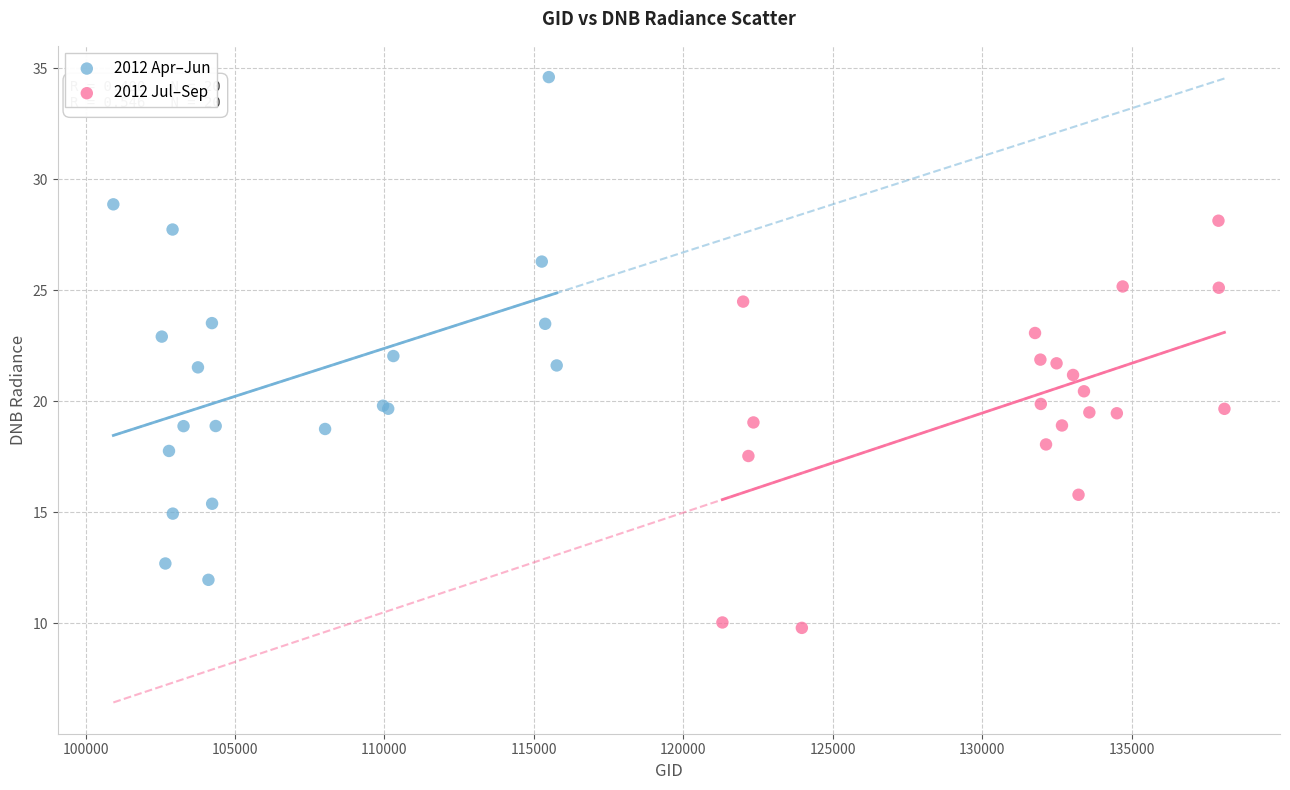

What are all the series names shown in the legend?

2012 Apr–Jun, 2012 Jul–Sep